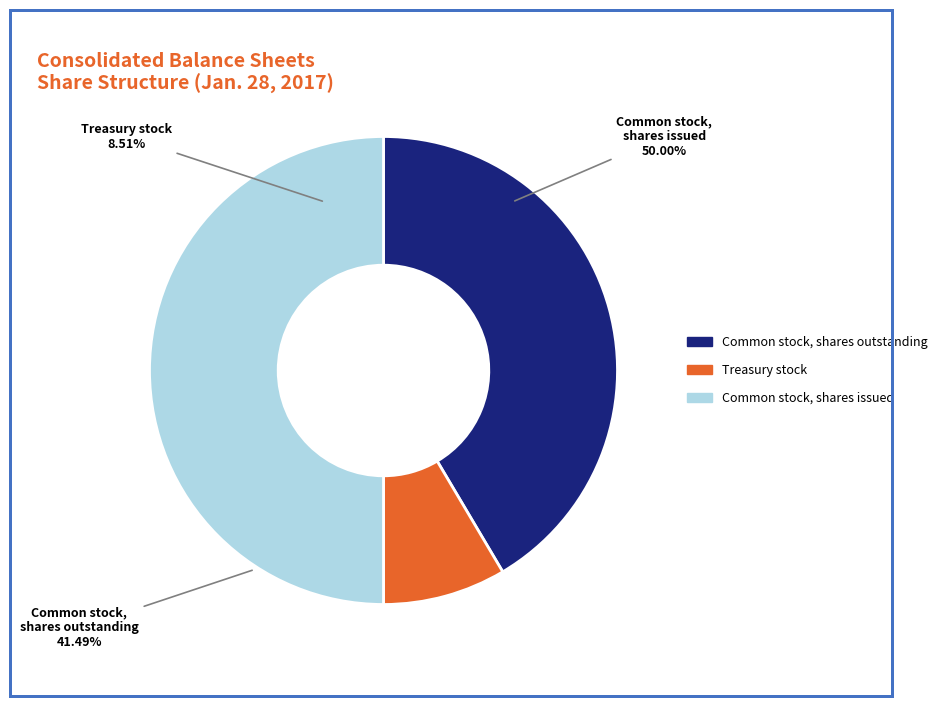

Is it true that Common stock, shares issued is 50% of the pie?

True